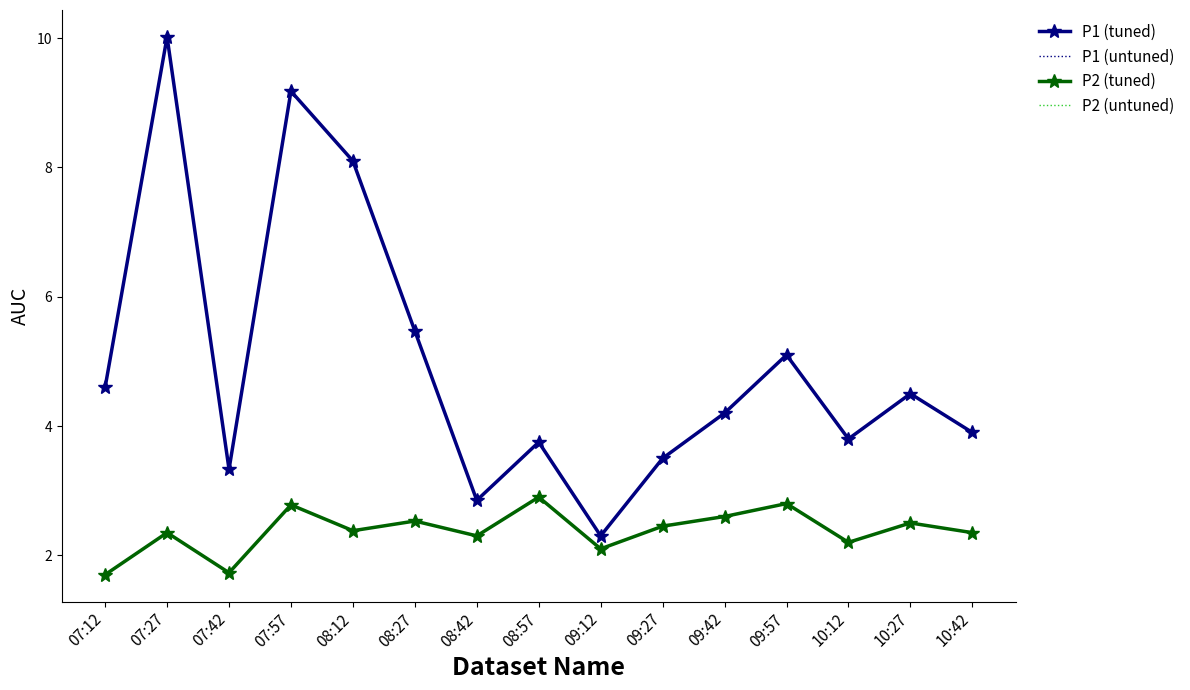

At which label does P2 (tuned) reach its minimum?

07:12